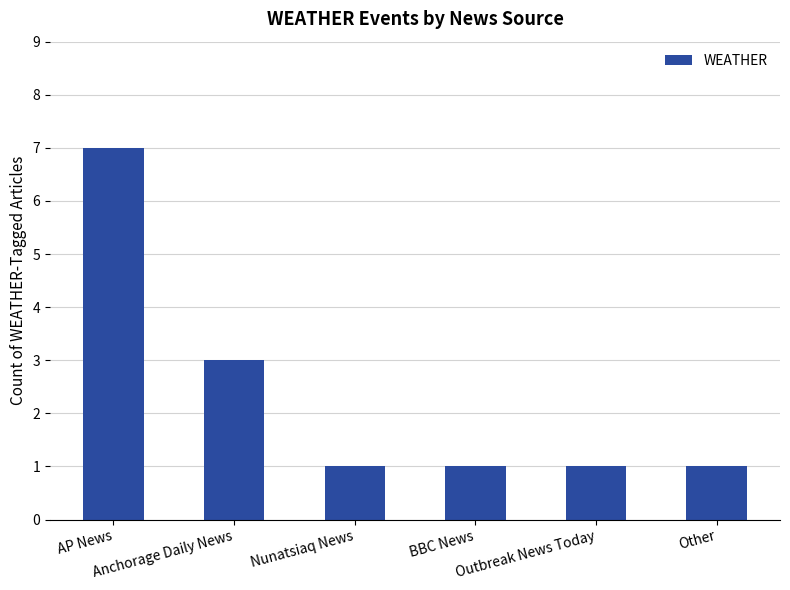

How many values are between 1 and 3?

5